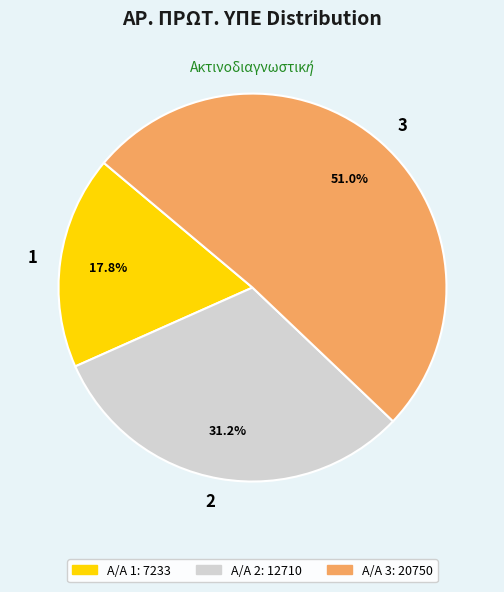

How many segments does this pie chart have?

3